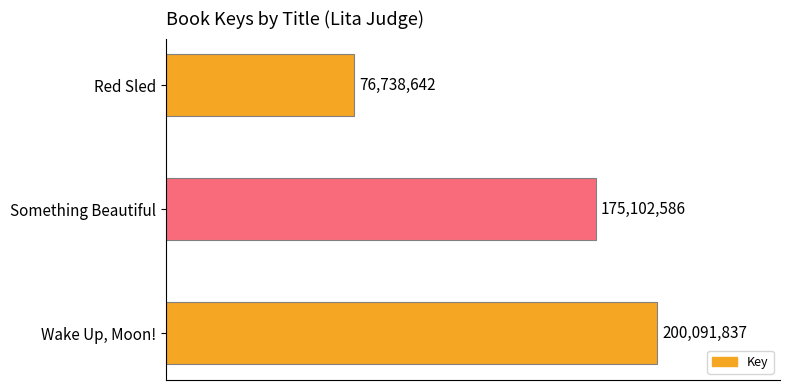

What is the sum of all values?

451933065